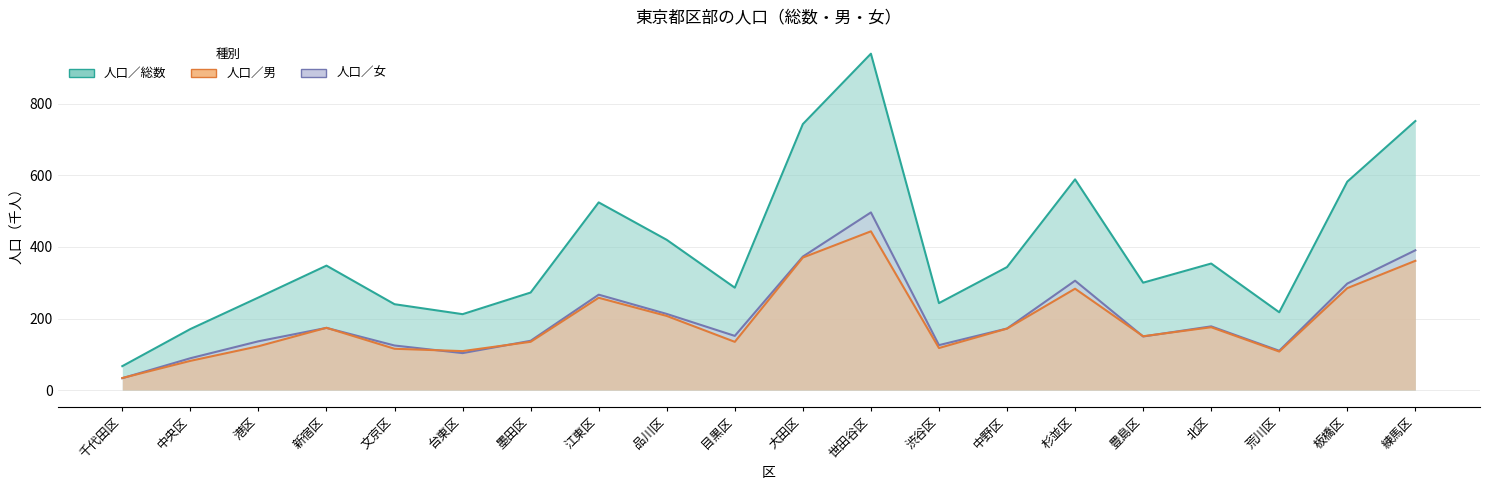

How many lines are shown in the chart?

3